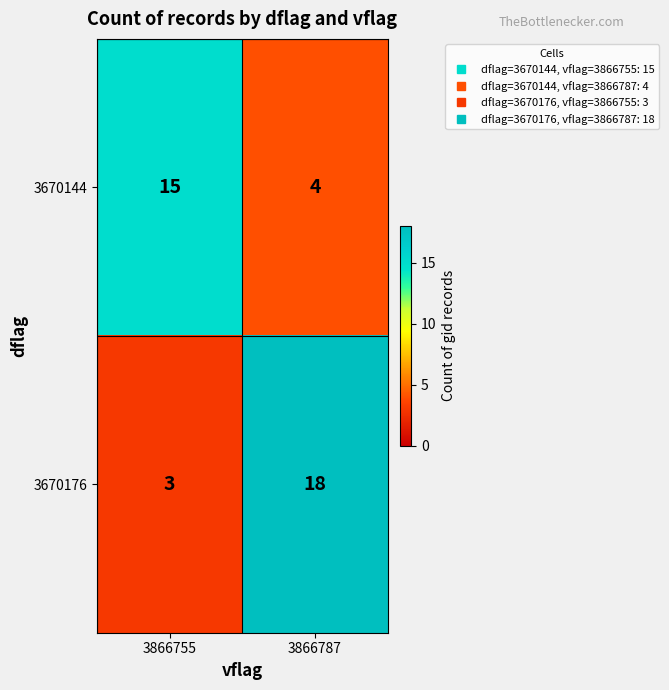

Between 3866755 and 3866787, which series saw the biggest shift?

3670176